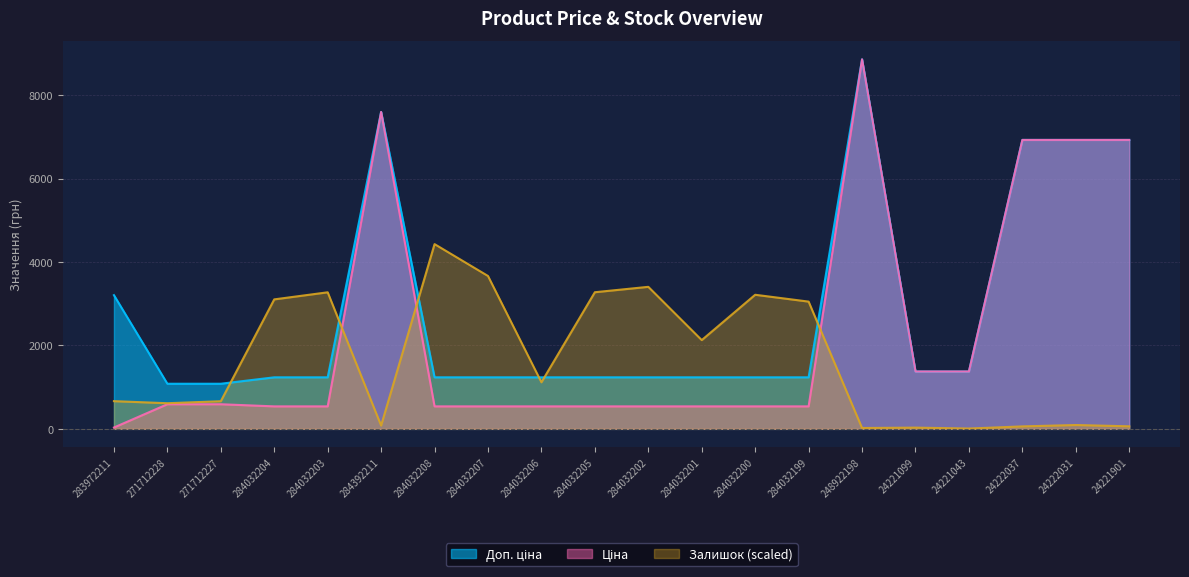

How many data points in Ціна are above 539?

9